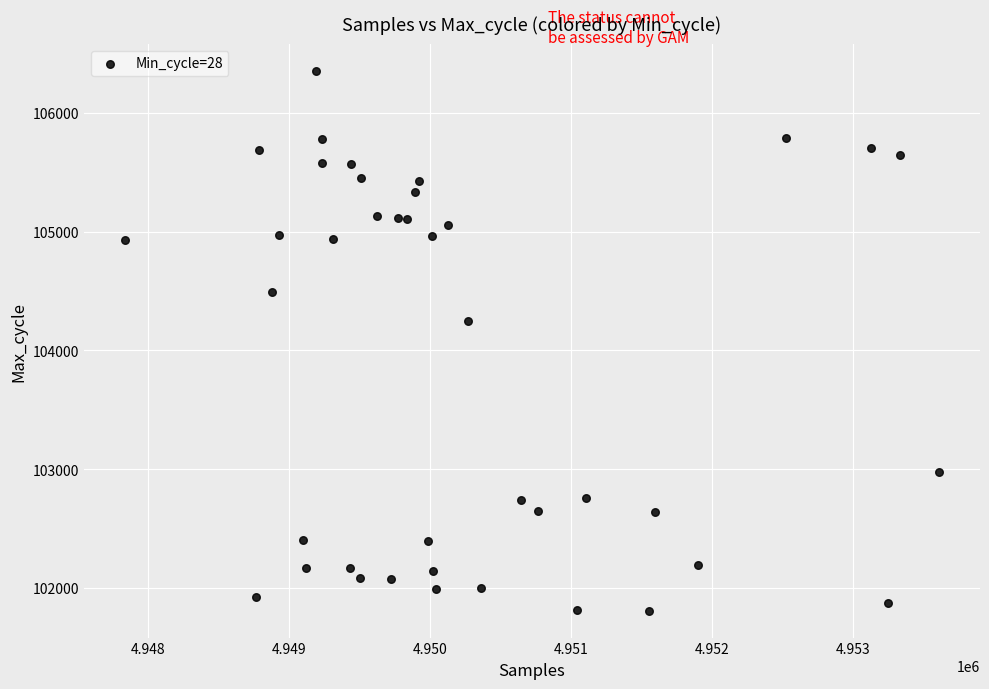

What Y value in the scatter plot is closest to 104081?

104249